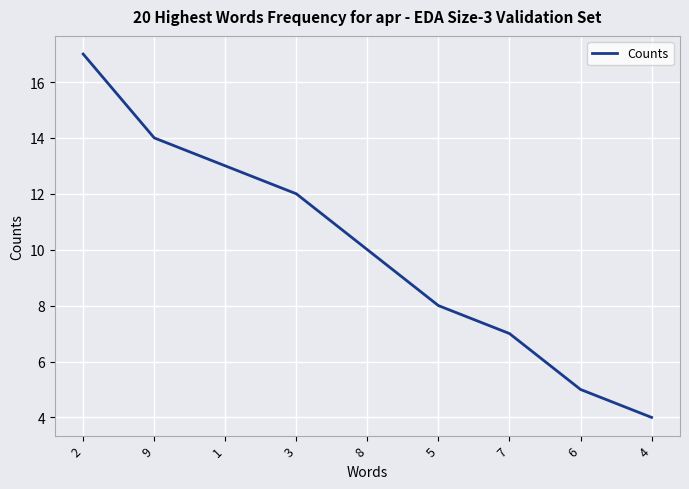

What is the difference between the values at 4 and 2?

13